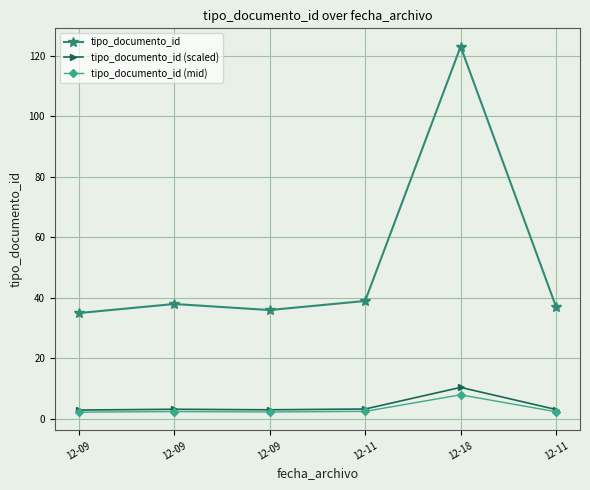

How many lines are shown in the chart?

3